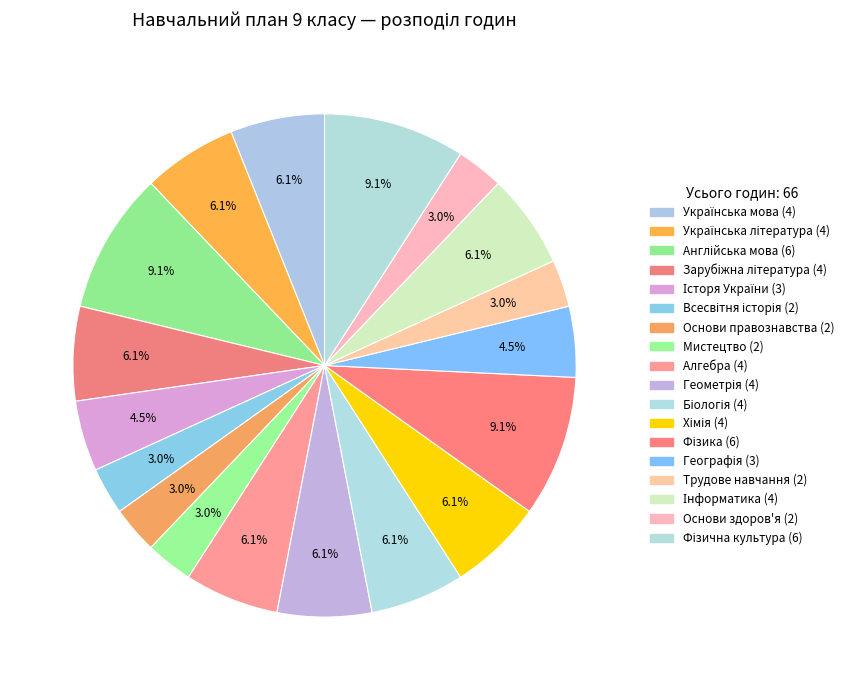

Is there a majority slice in this chart?

No